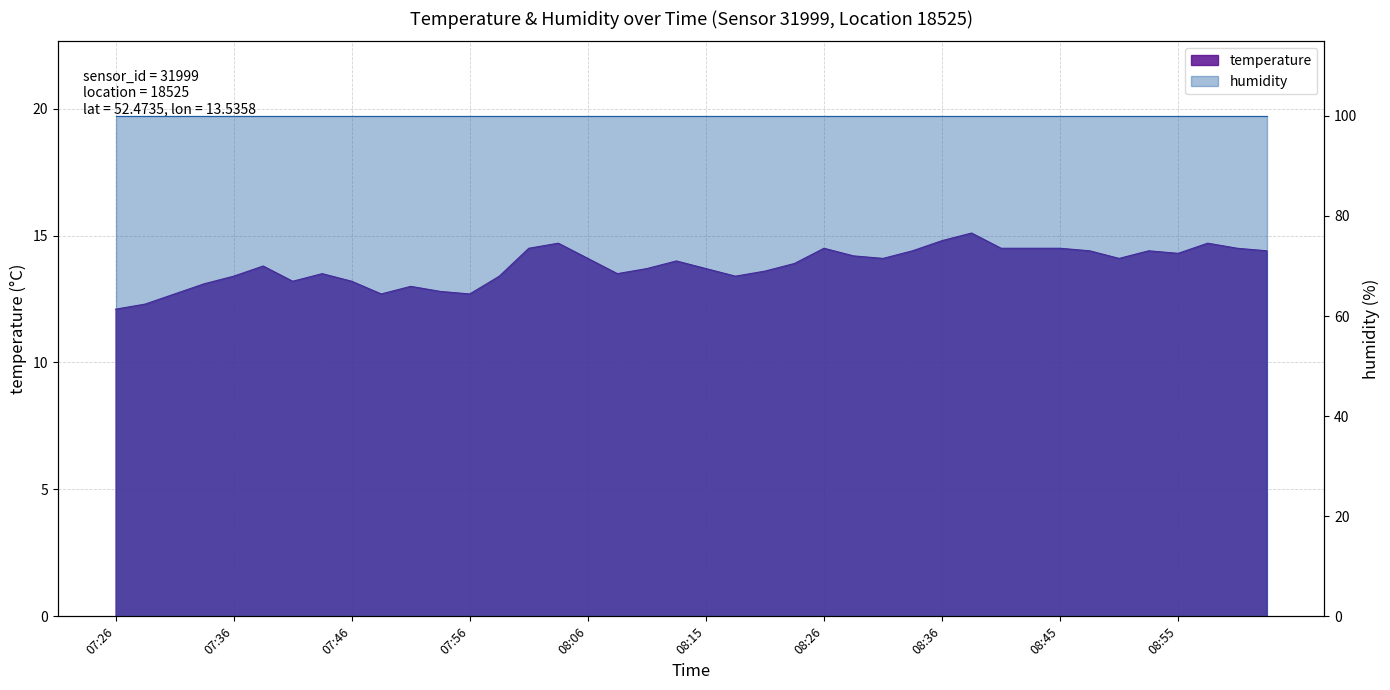

At which label is the value closest to 13?

07:51